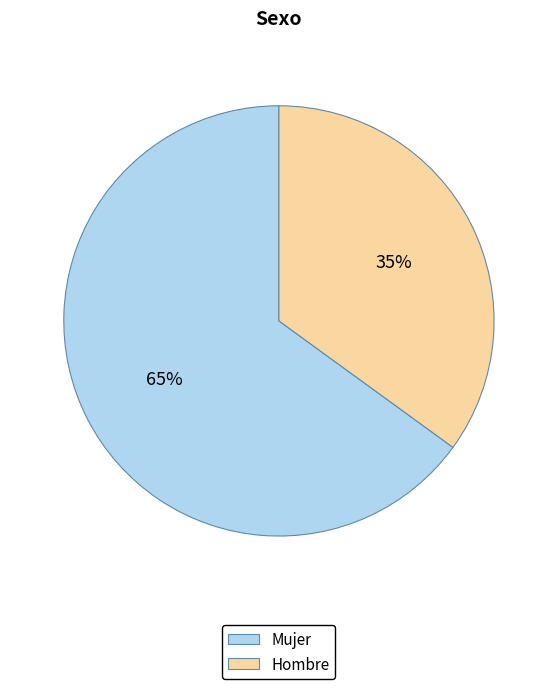

To the nearest percent, what portion does Hombre represent?

35%